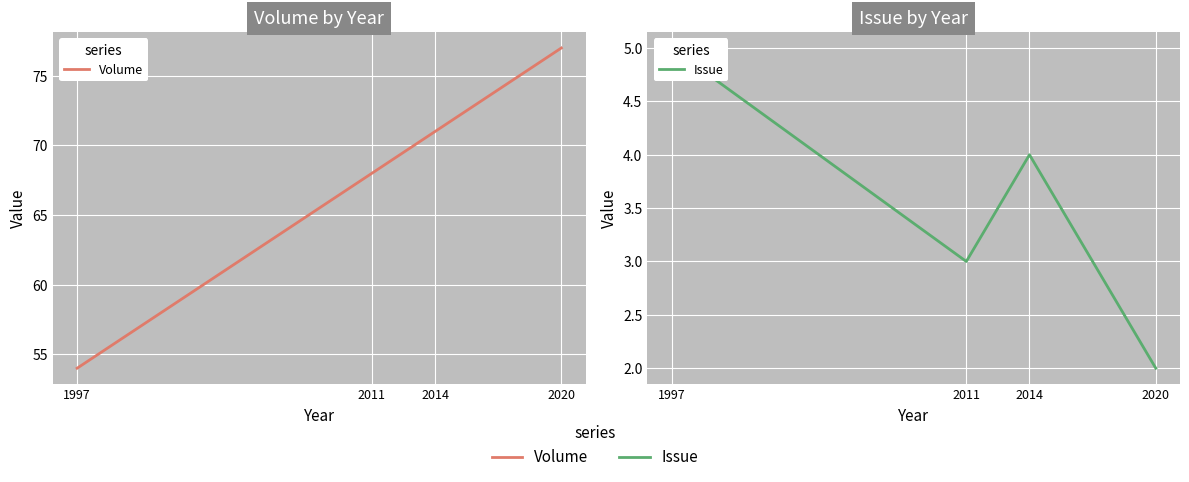

What is the lowest value of the Volume series?

54